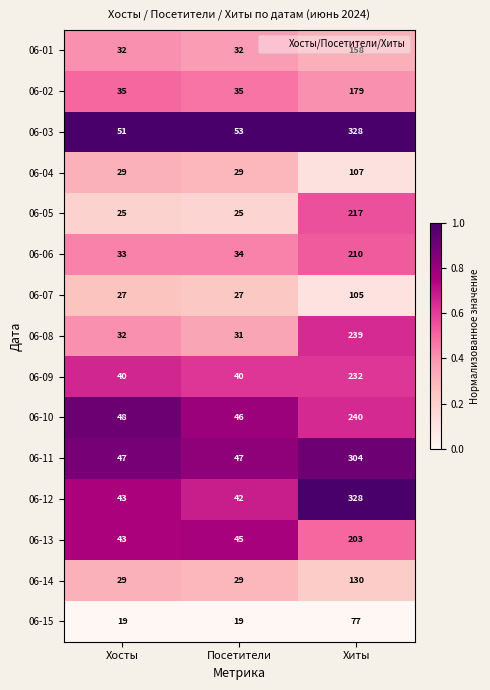

What is the total value across all series at Хиты?

3057